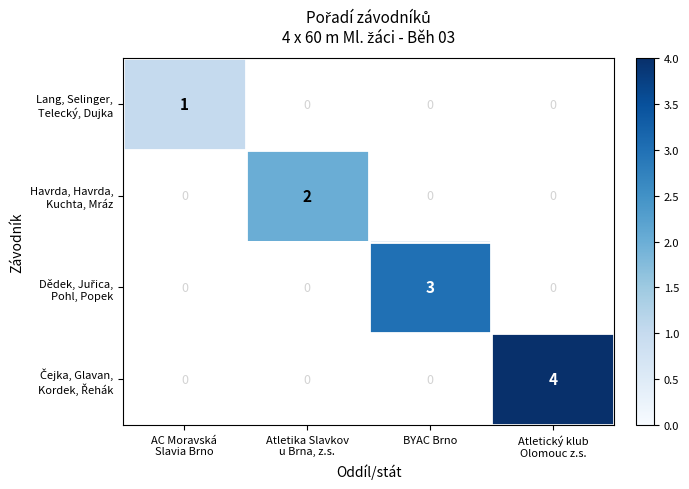

How many values in Dědek, Juřica, Pohl, Popek are above zero?

1